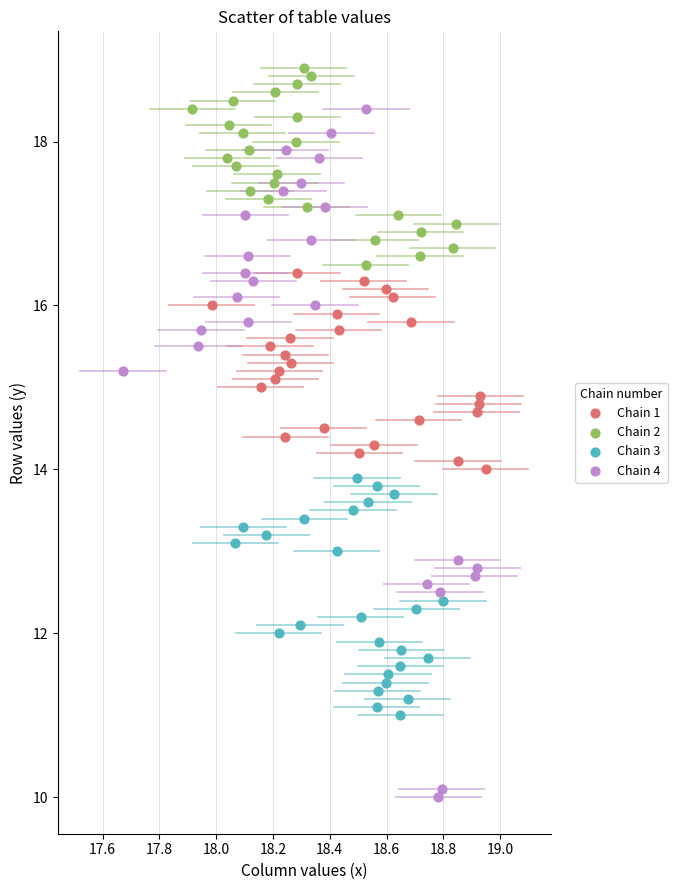

Which series has the widest spread of Y values?

Chain 4